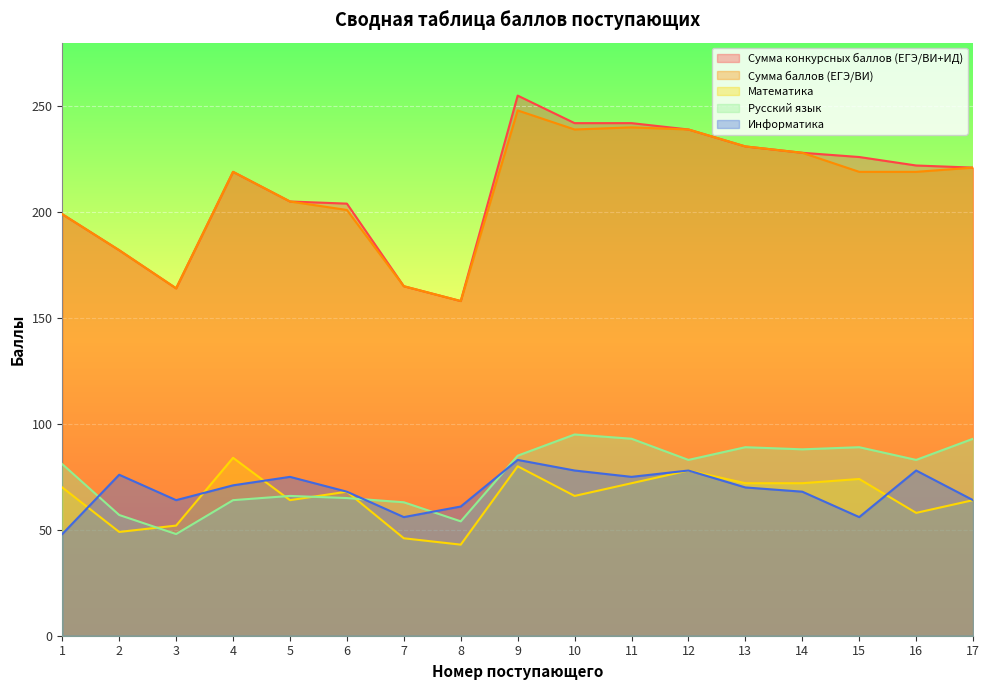

What is the total value across all series at 10?

720